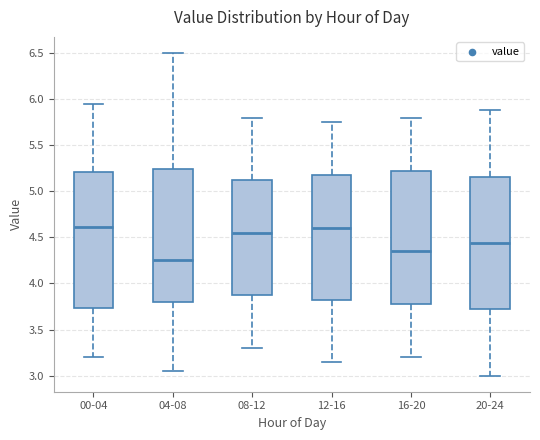

Which box's median line is the lowest?

04-08